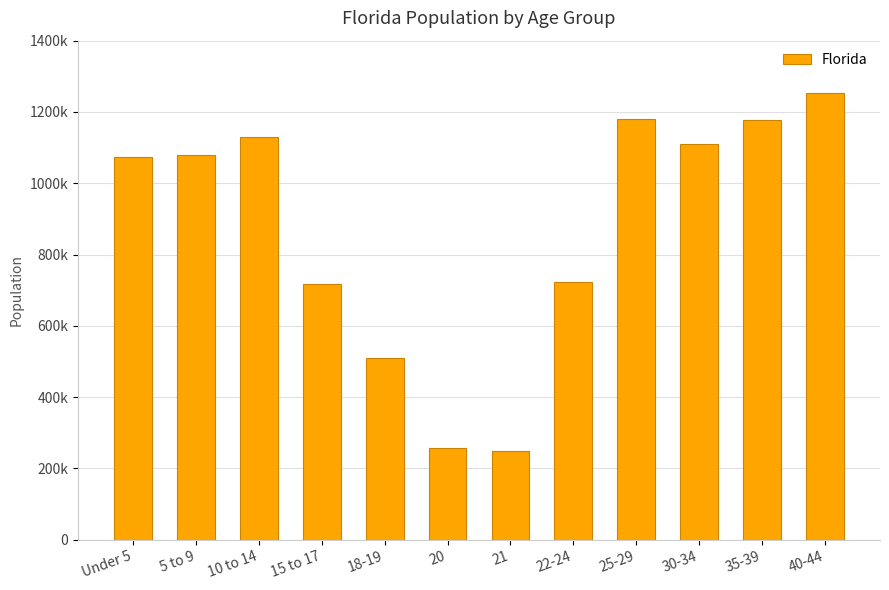

Are the bars horizontal?

No